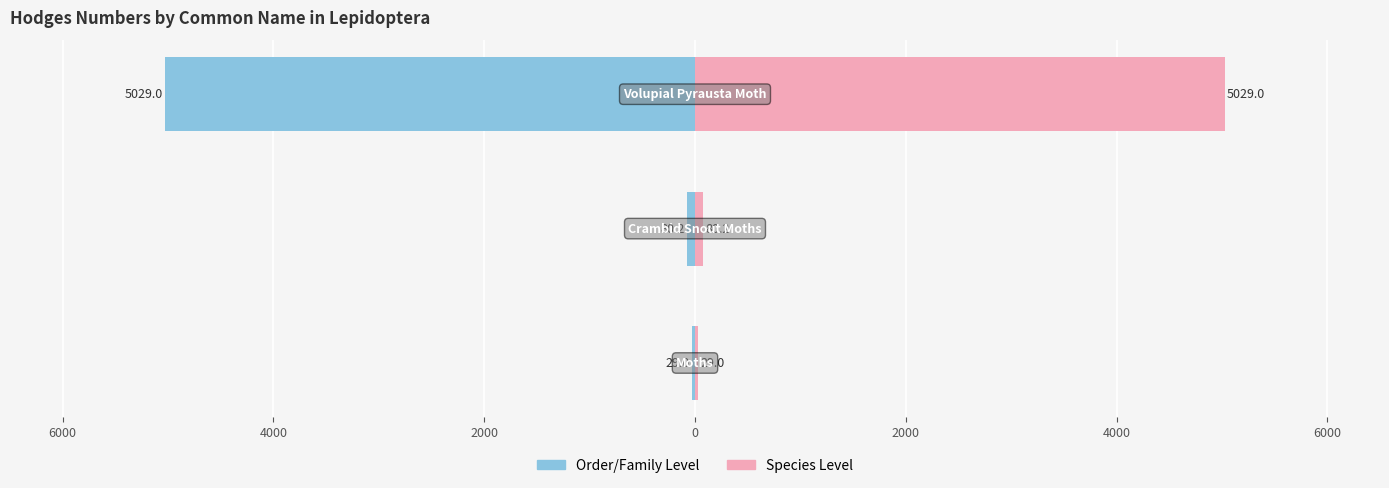

Between 4000 and 6000, which is larger?

6000